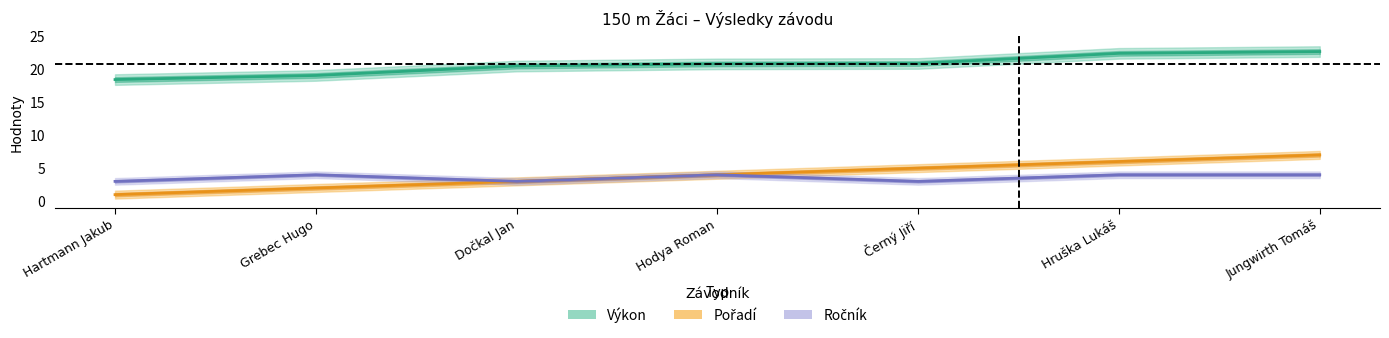

Reading left to right, transcribe all the data shown in this chart.

Pořadí: Hartmann Jakub=1.0	Grebec Hugo=2.0	Dočkal Jan=3.0	Hodya Roman=4.0	Černý Jiří=5.0	Hruška Lukáš=6.0	Jungwirth Tomáš=7.0
Výkon: Hartmann Jakub=18.4	Grebec Hugo=19.0	Dočkal Jan=20.4	Hodya Roman=20.8	Černý Jiří=20.8	Hruška Lukáš=22.3	Jungwirth Tomáš=22.6
Ročník: Hartmann Jakub=3.0	Grebec Hugo=4.0	Dočkal Jan=3.0	Hodya Roman=4.0	Černý Jiří=3.0	Hruška Lukáš=4.0	Jungwirth Tomáš=4.0